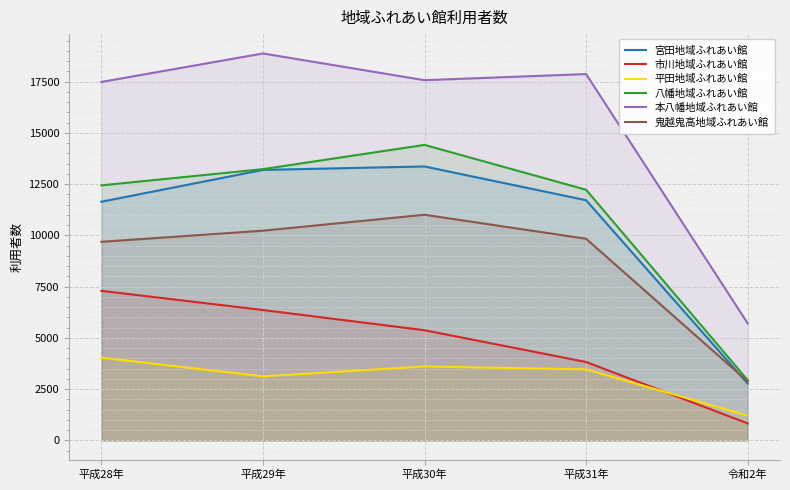

How many lines are shown in the chart?

6